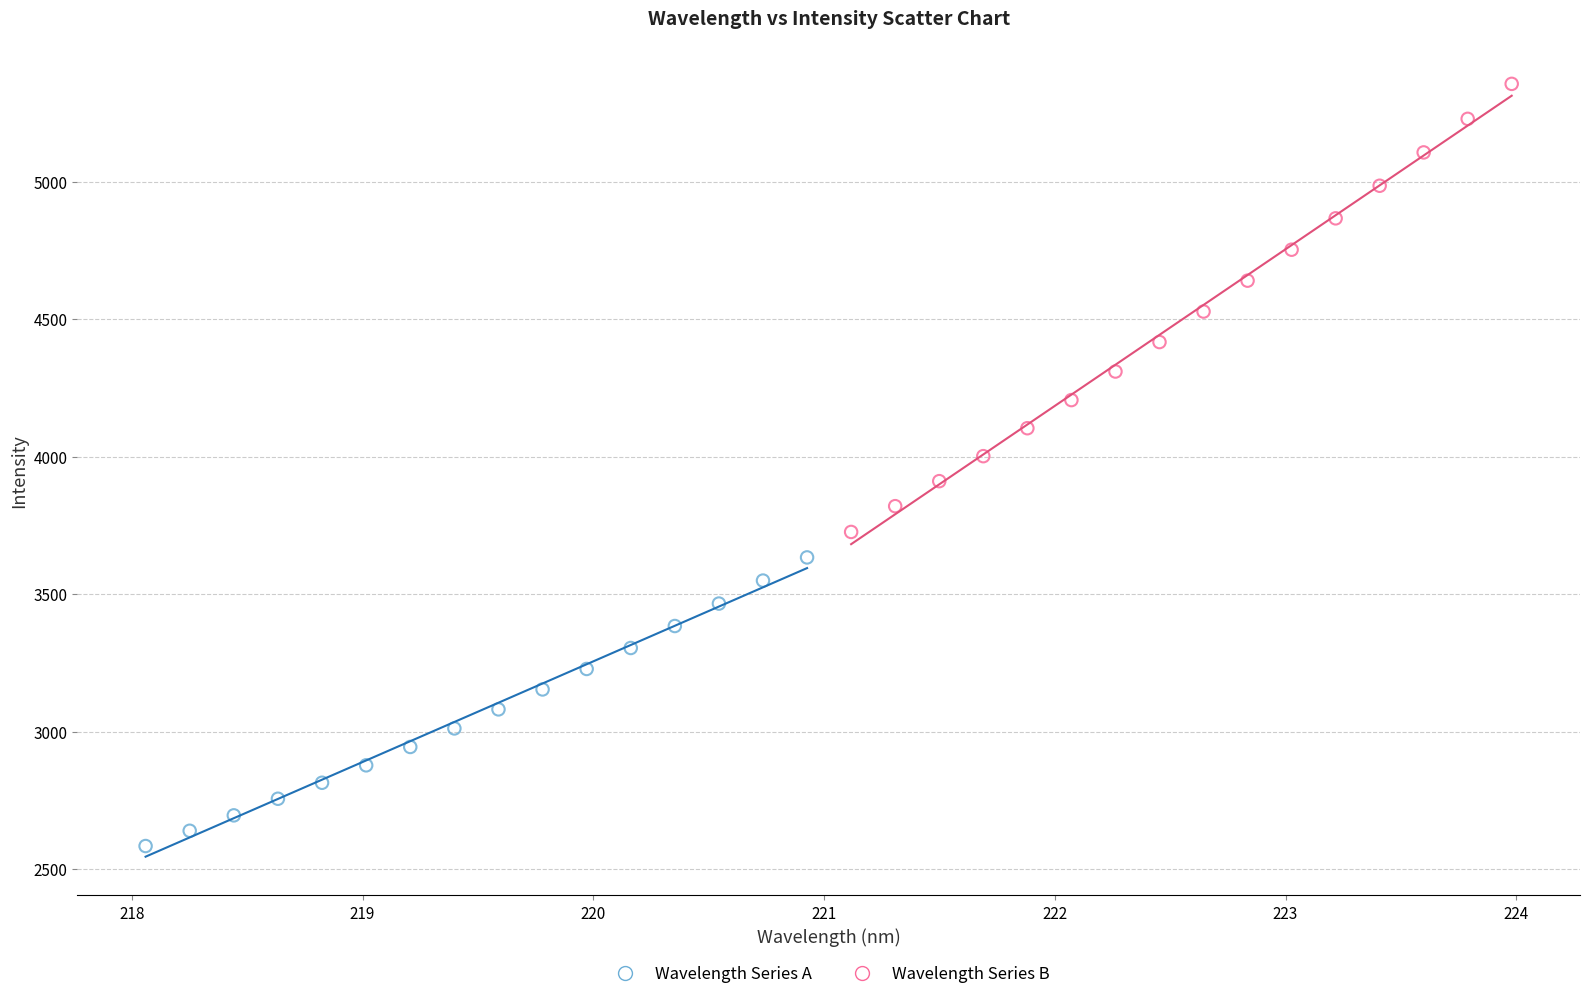

Which series has the largest Y range (max minus min)?

Wavelength Series B